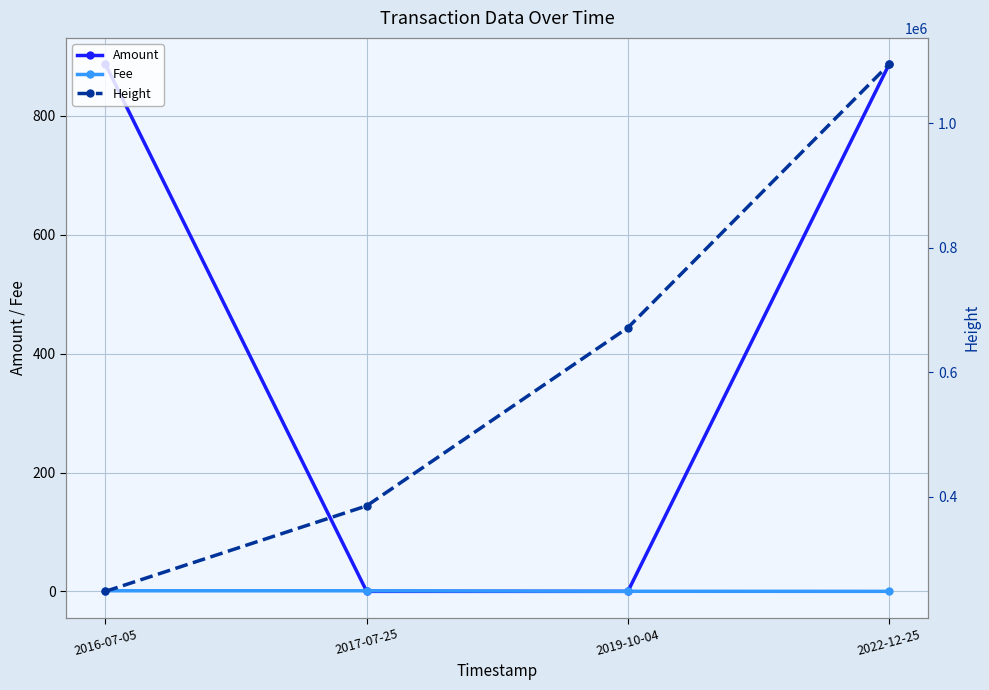

How many categories are shown in the chart?

4